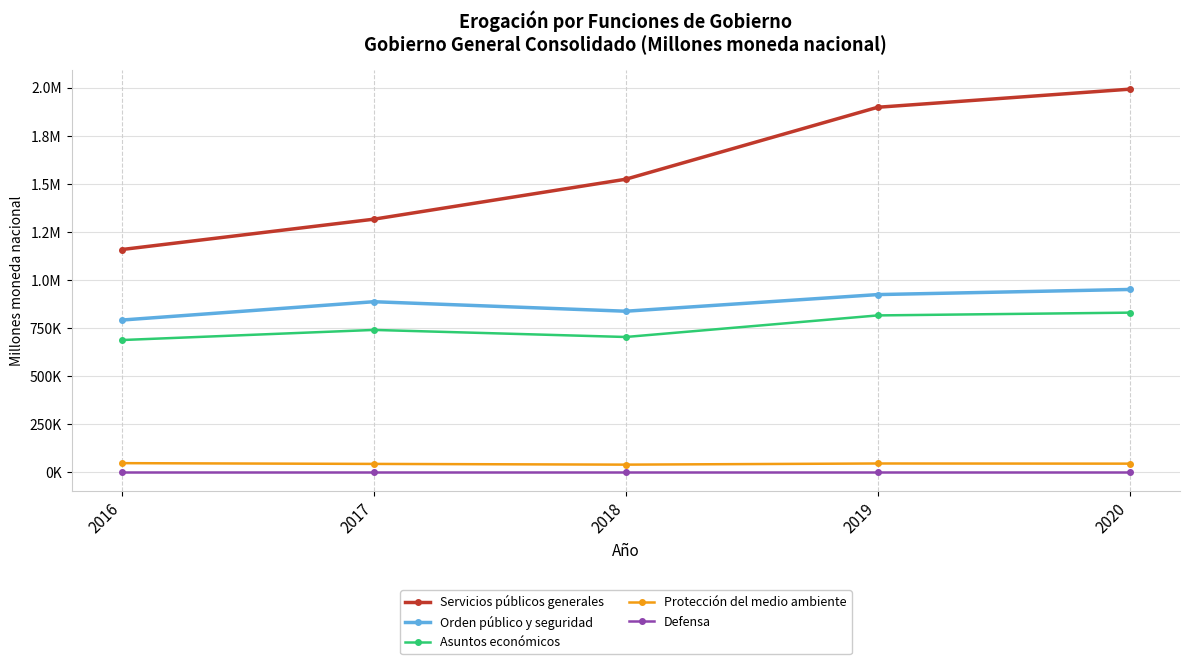

True or false: Servicios públicos generales and Orden público y seguridad intersect in this chart.

False